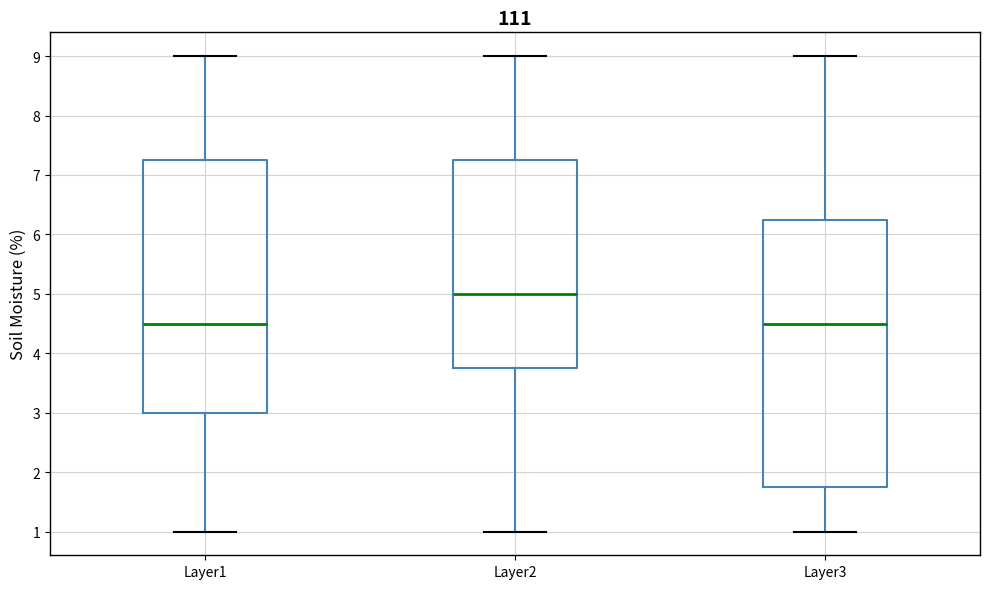

Reading left to right, transcribe this box plot: for each box, give where its median line is, the range the box spans, and where its two whiskers end, as read against the y-axis. The values are not printed on the chart, so give them approximately, as read against the axis.

Layer1: median 4.5, box 3.0 to 7.3, whiskers 1.0 to 9.0
Layer2: median 5.0, box 3.8 to 7.3, whiskers 1.0 to 9.0
Layer3: median 4.5, box 1.8 to 6.3, whiskers 1.0 to 9.0